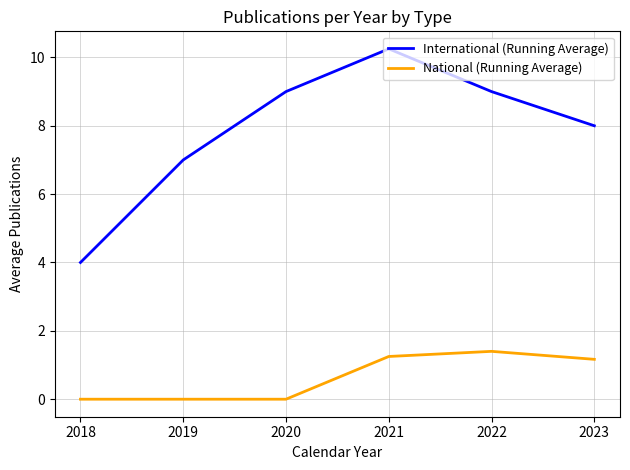

Is the value of National (Running Average) at 2021 greater than the value of International (Running Average) at 2022?

No